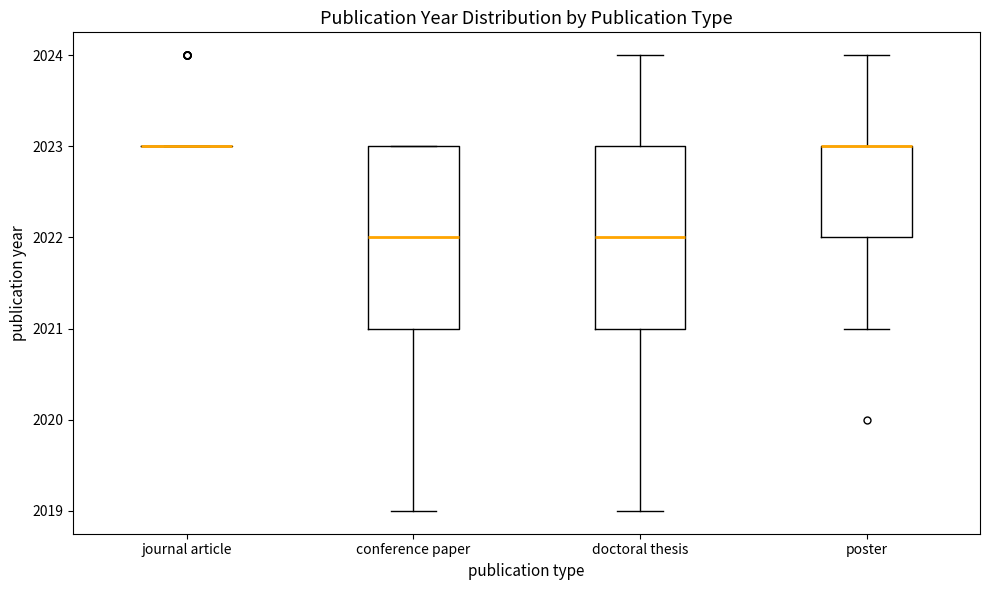

Where is the lower edge of the box for poster on the y-axis? The values are not printed on the chart, so give them approximately, as read against the axis.

2022